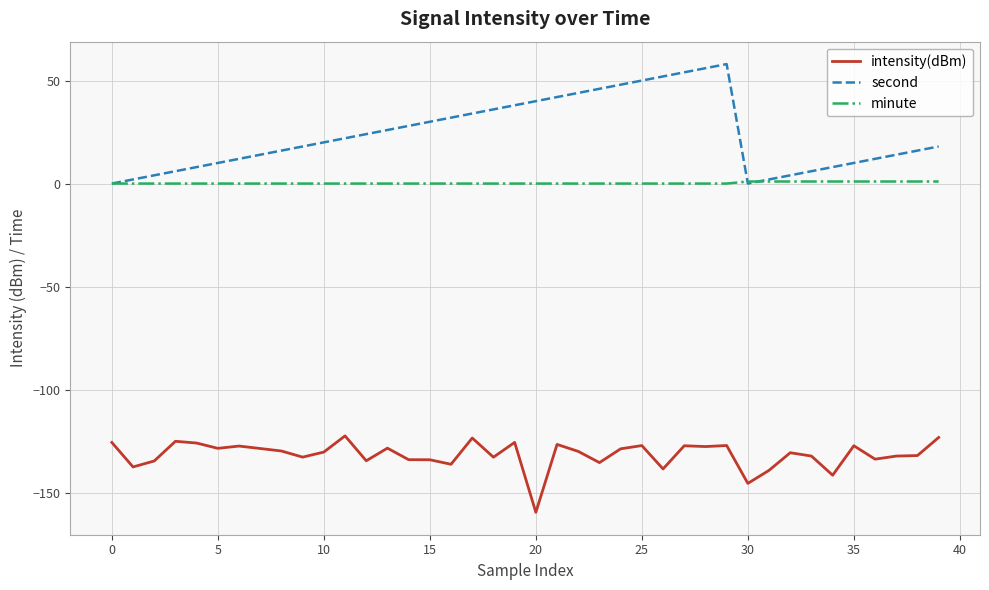

Which series has the largest total across all categories?

second